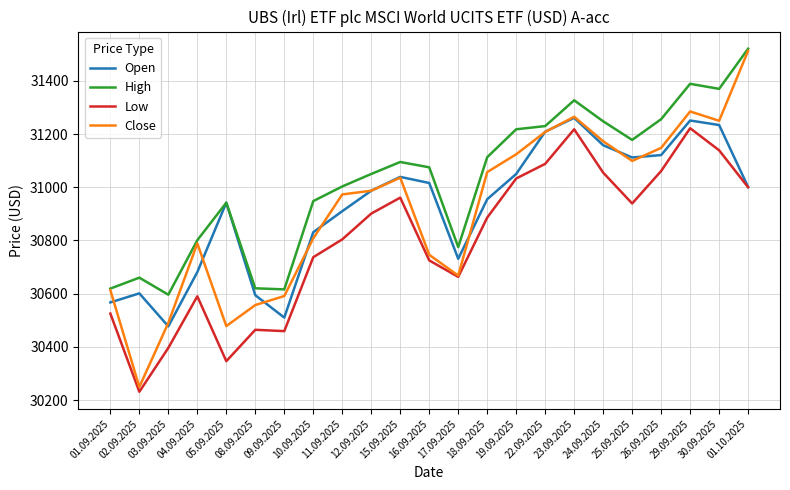

What are all the series names shown in the legend?

Open, High, Low, Close